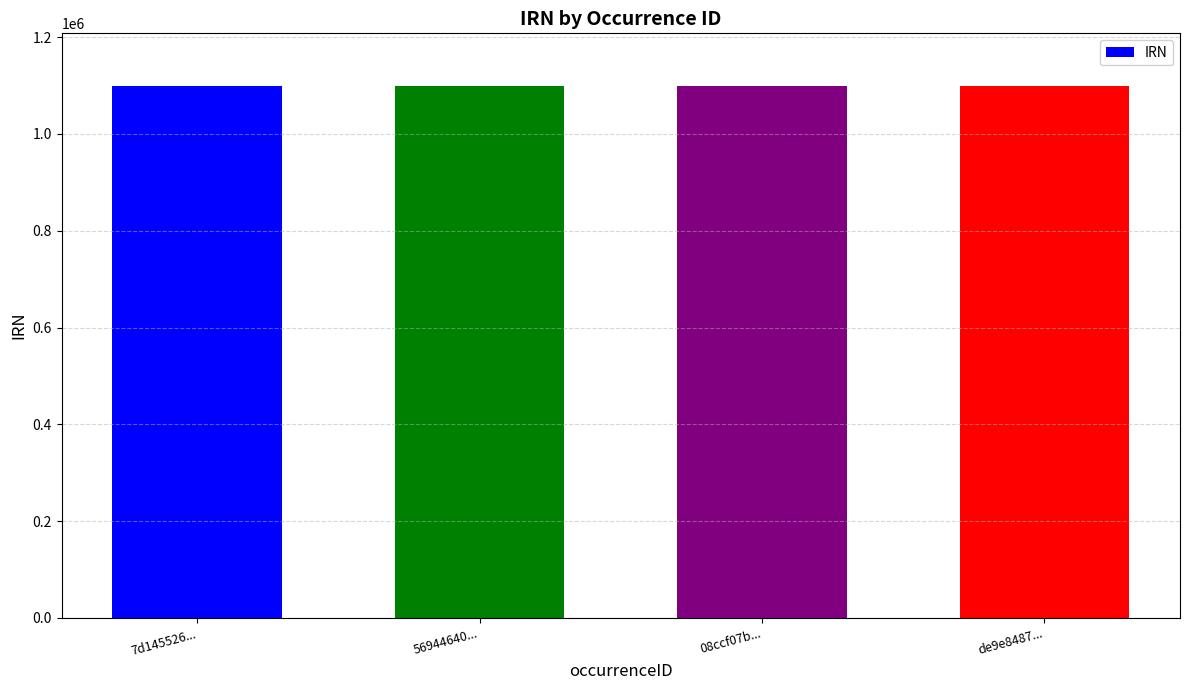

What is the ratio of the value at 7d145526... to the value at de9e8487...?

1.0